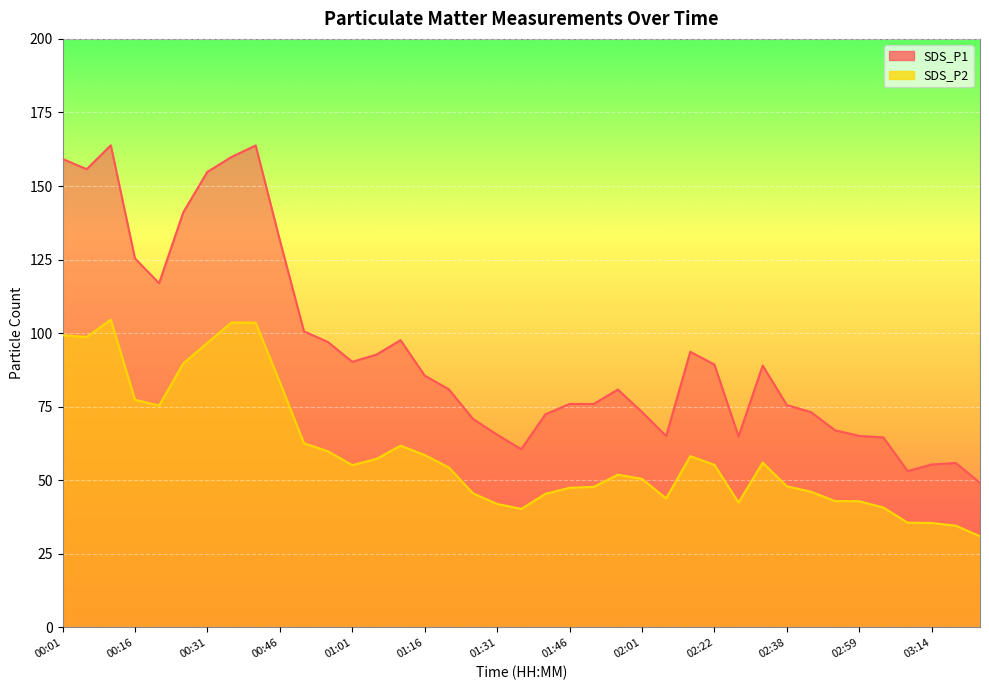

The value of SDS_P2 at 01:11 is 61.8. True or false?

True